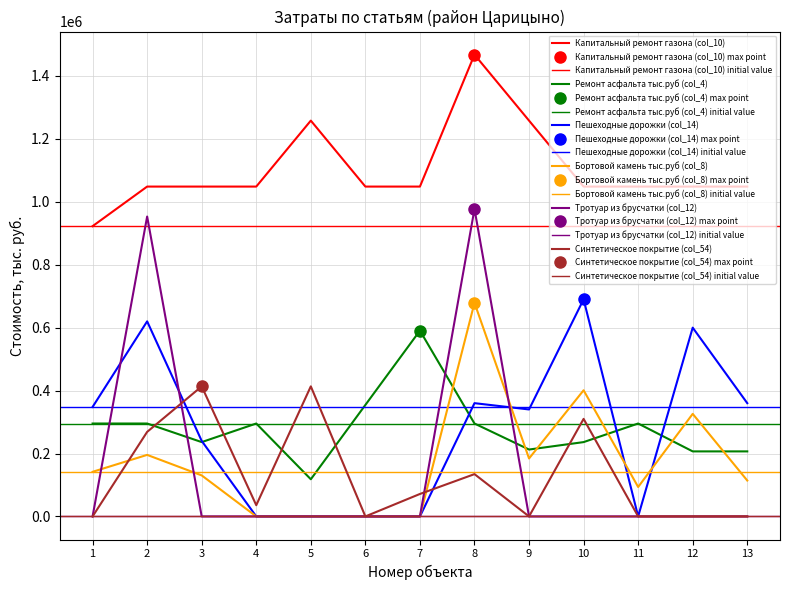

How many values in the Бортовой камень тыс.руб (col_8) series exceed 130400?

6